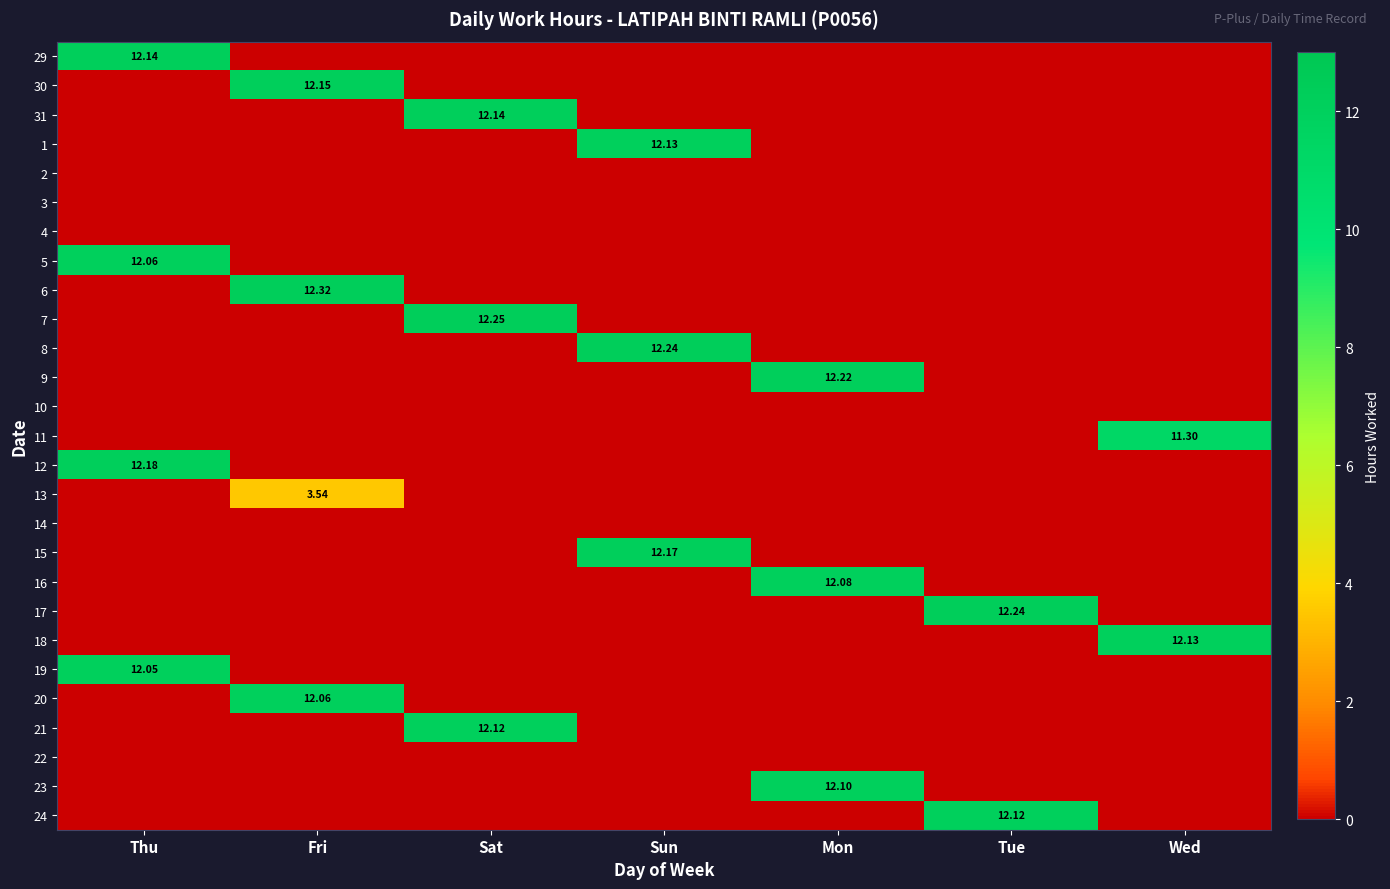

Which category has the lowest value in the 7 series?

Thu